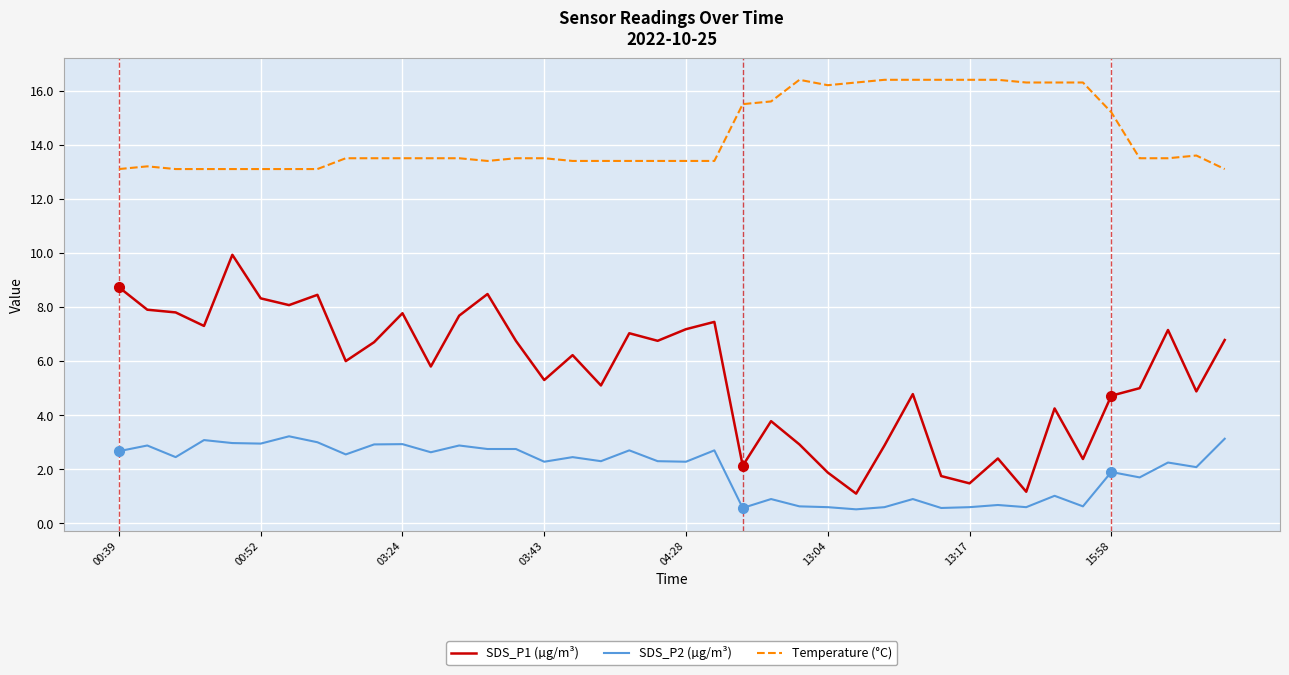

What is the maximum value for Temperature (°C)?

16.4